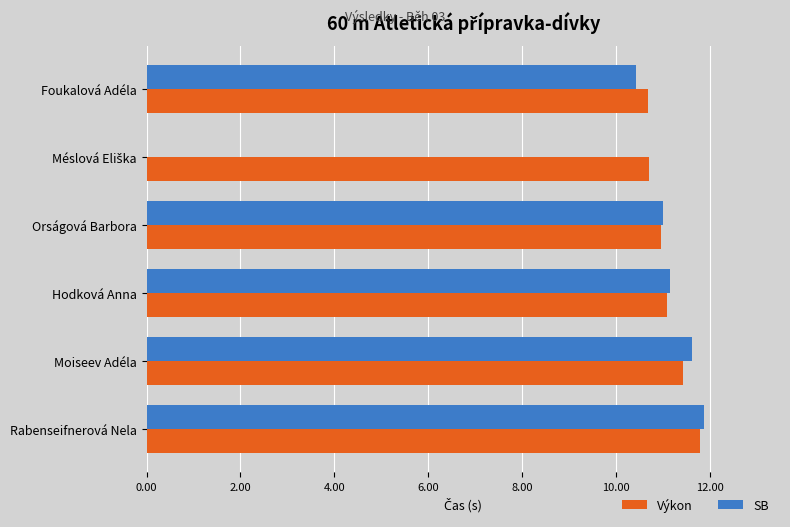

What is the smallest value displayed?

10.4